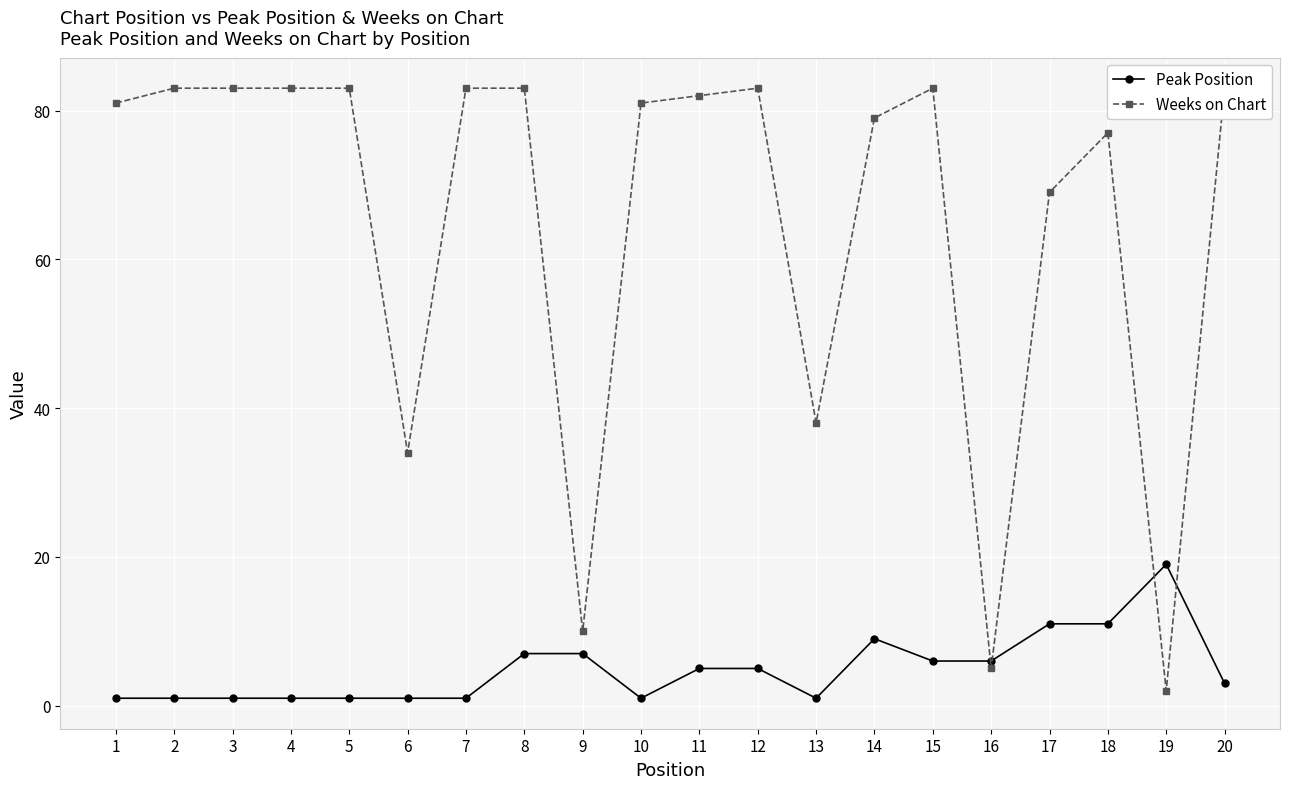

What are all the series names shown in the legend?

Peak Position, Weeks on Chart